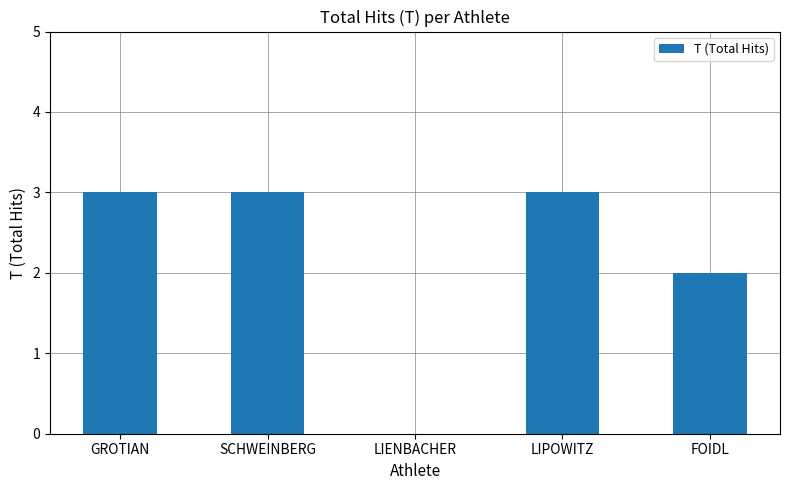

What is the change in value from LIENBACHER to FOIDL?

+2